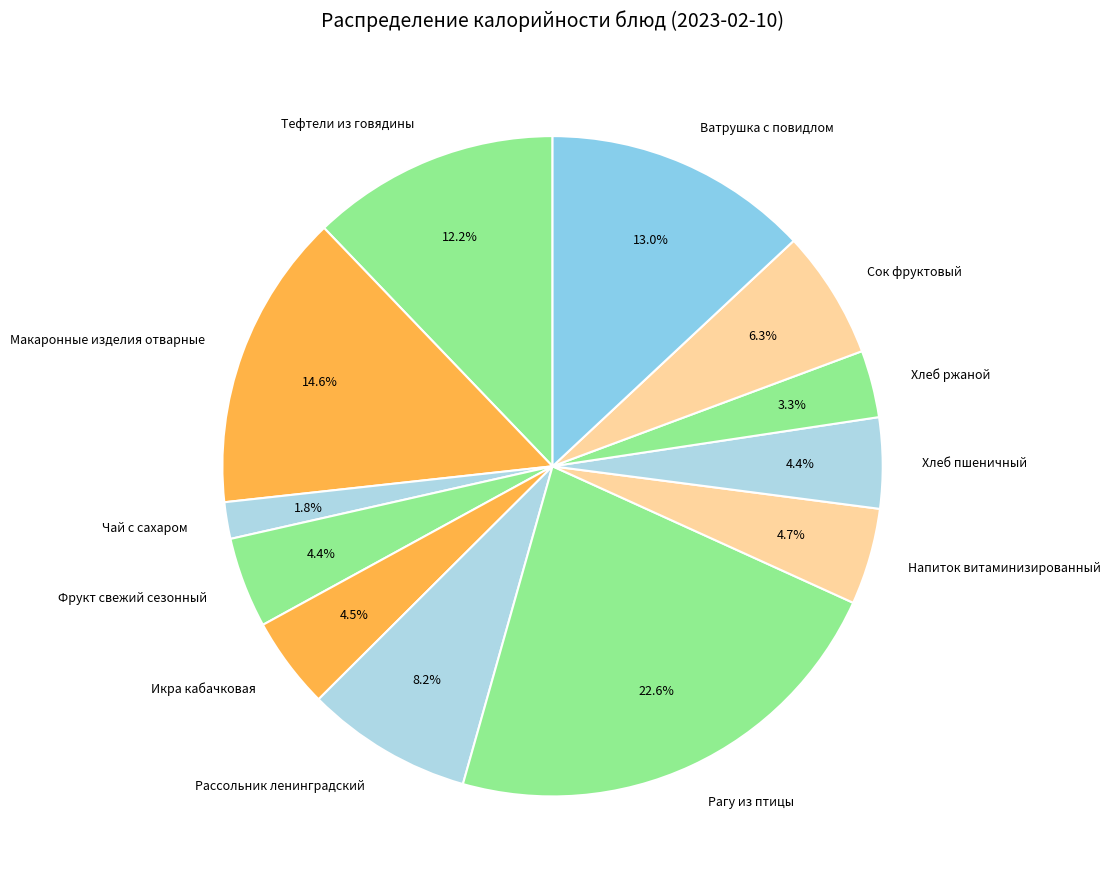

What is the ratio of the value at Рагу из птицы to the value at Хлеб пшеничный?

5.1